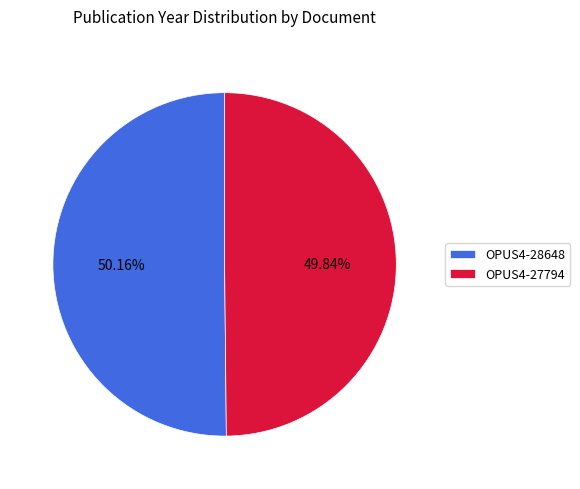

Count the number of slices in the pie.

2